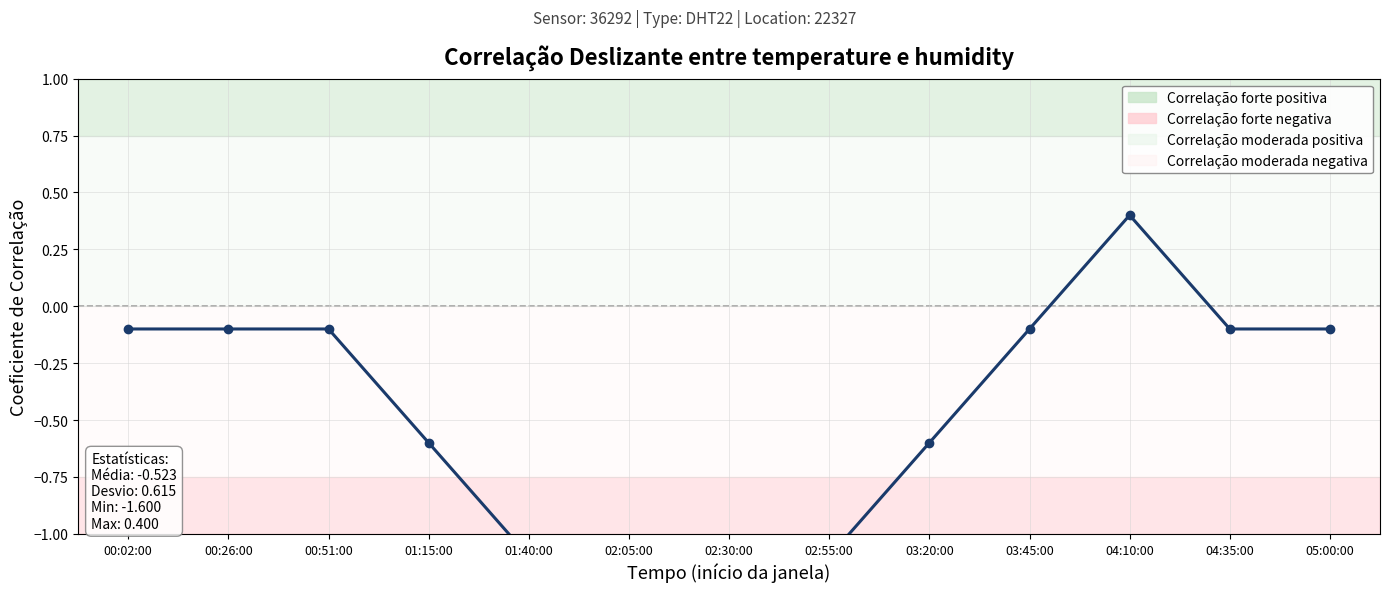

What is the sum of the values at 03:20:00 and 02:05:00?

-2.2